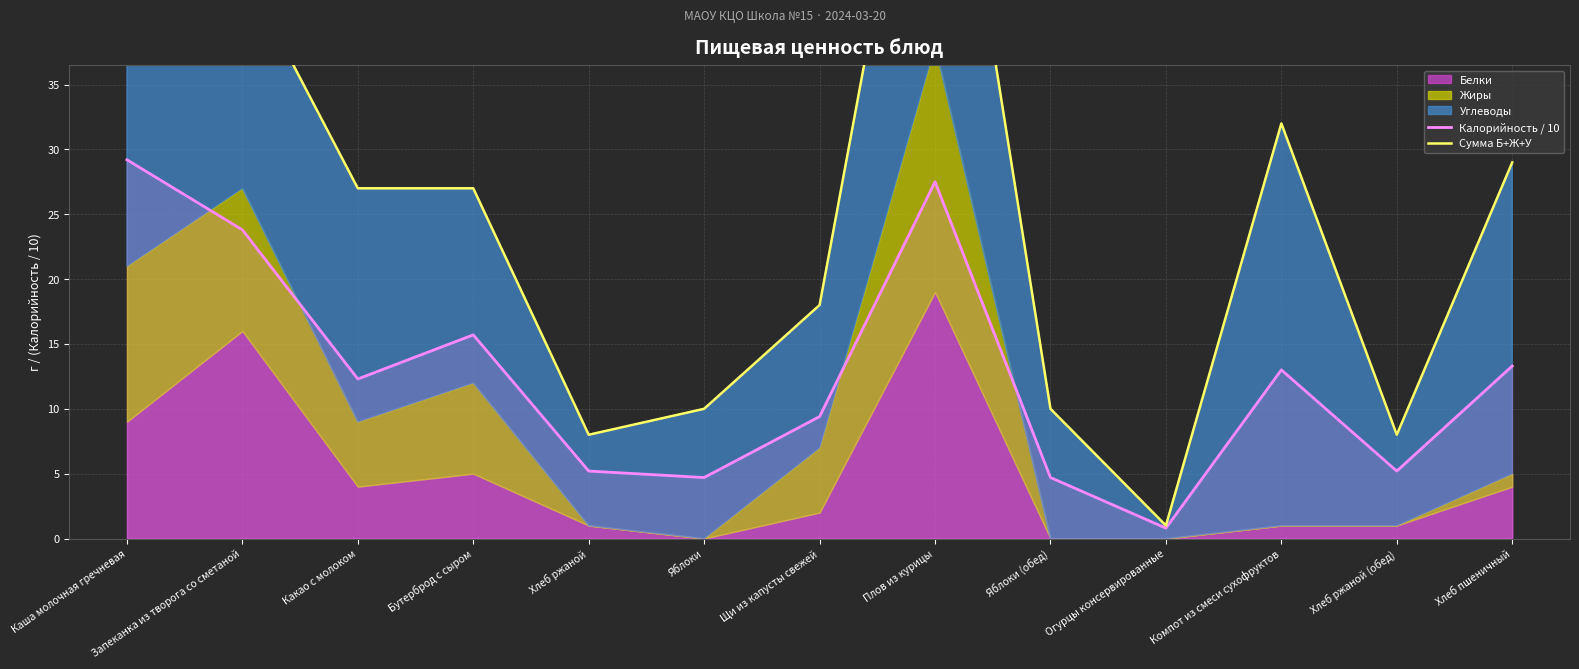

Which category has the highest value in the Сумма Б+Ж+У series?

Плов из курицы